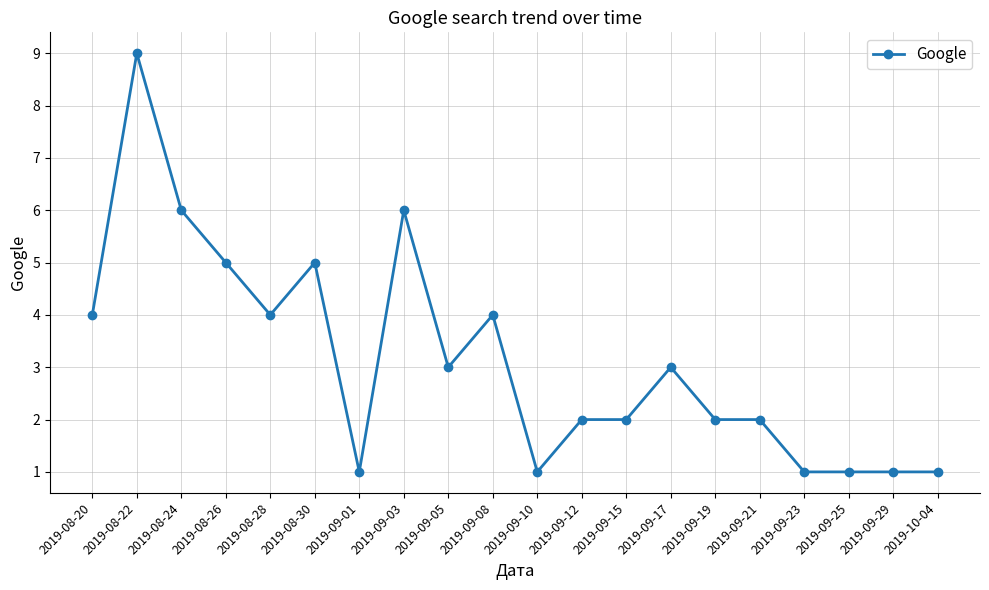

At which category does the chart reach its peak across all series?

2019-08-22